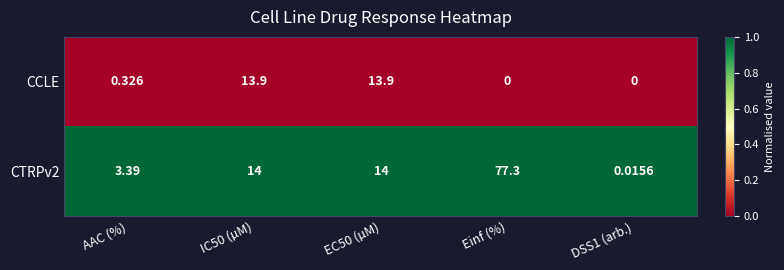

At how many categories does at least one series exceed 0?

5